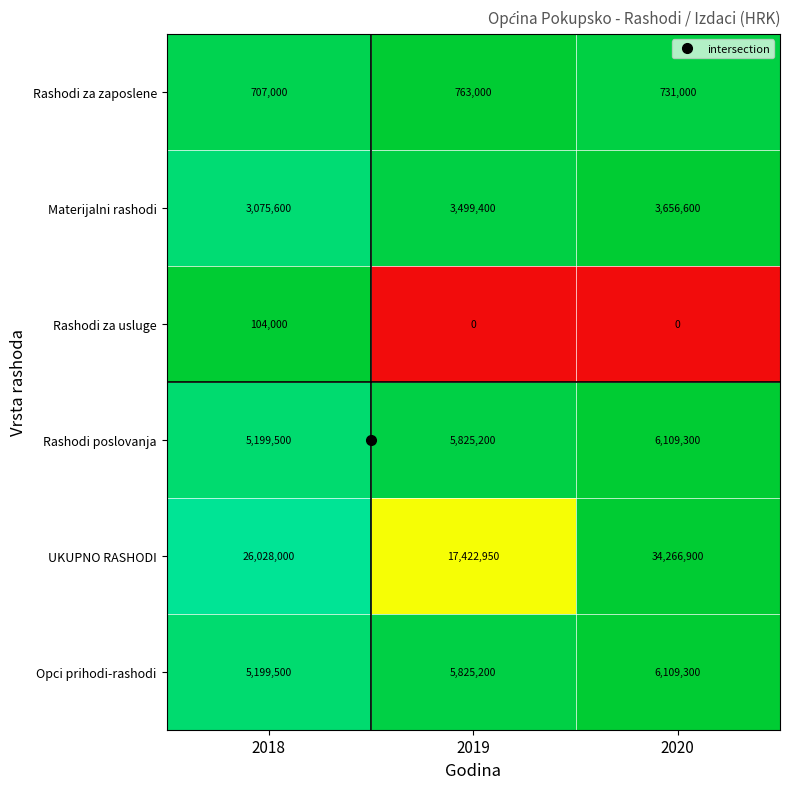

Which category has the highest value across all series?

2020